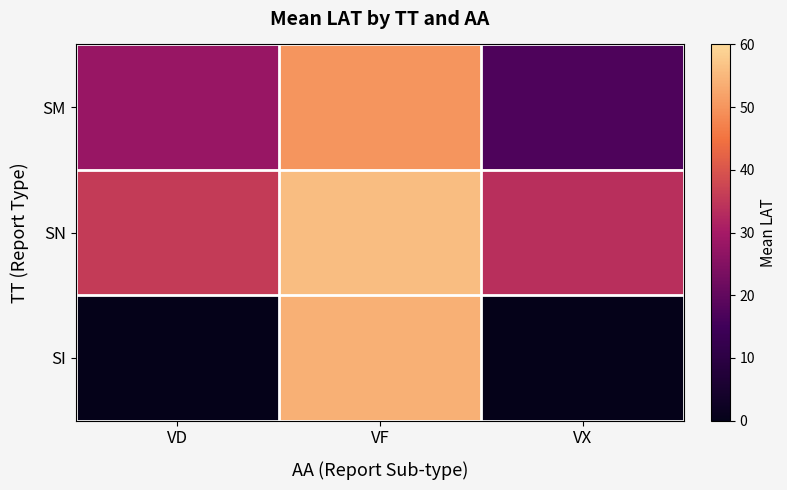

Rank the series by their average value, from lowest to highest.

SI, SM, SN